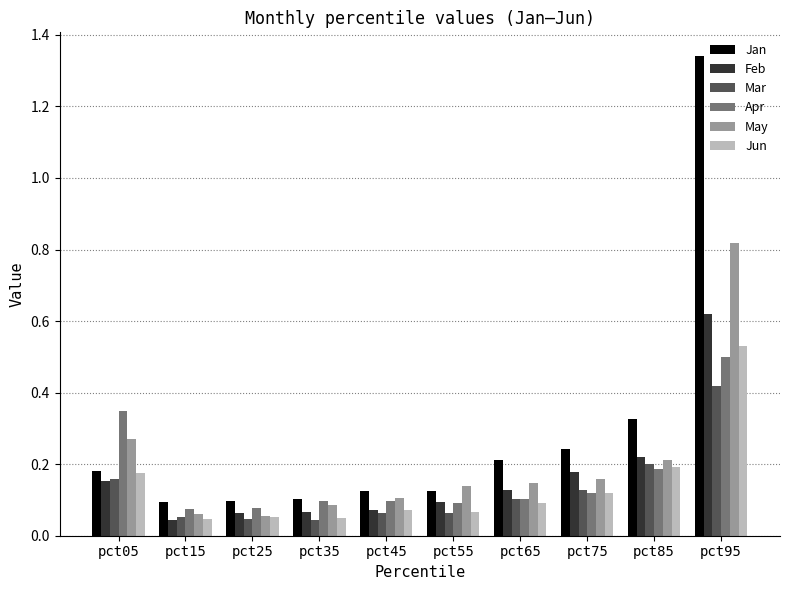

The value of Jan at pct05 is 0.2. True or false?

True